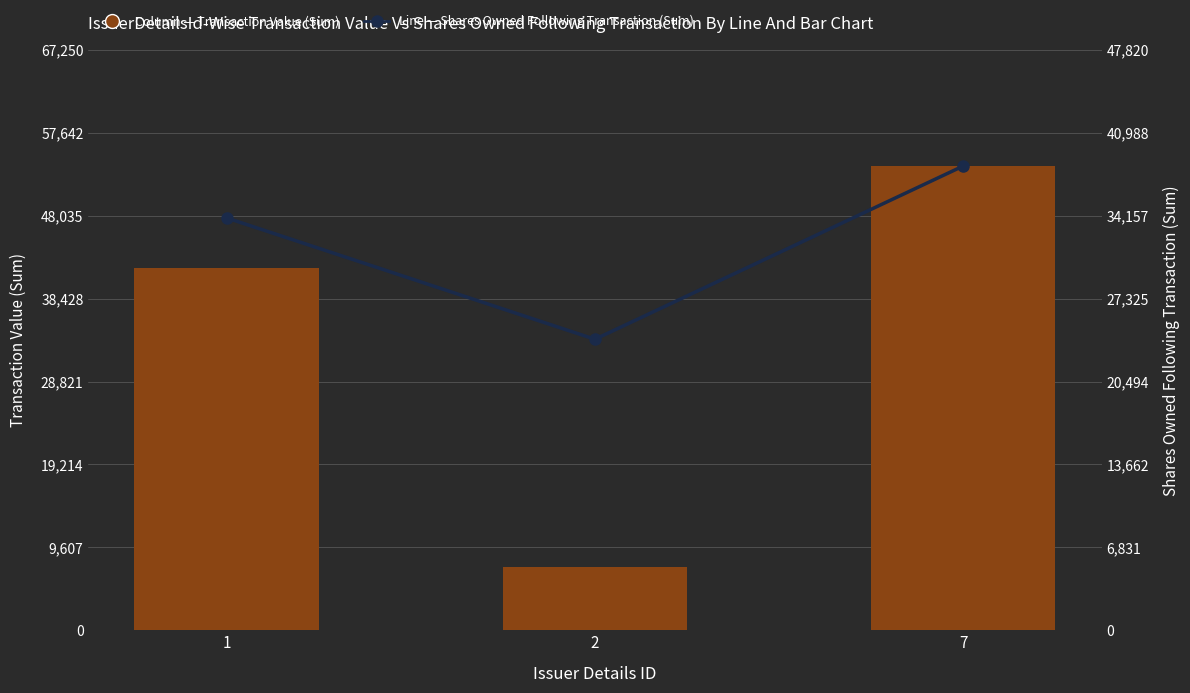

At which label does Shares Owned Following Transaction (Sum) first exceed 33976?

7